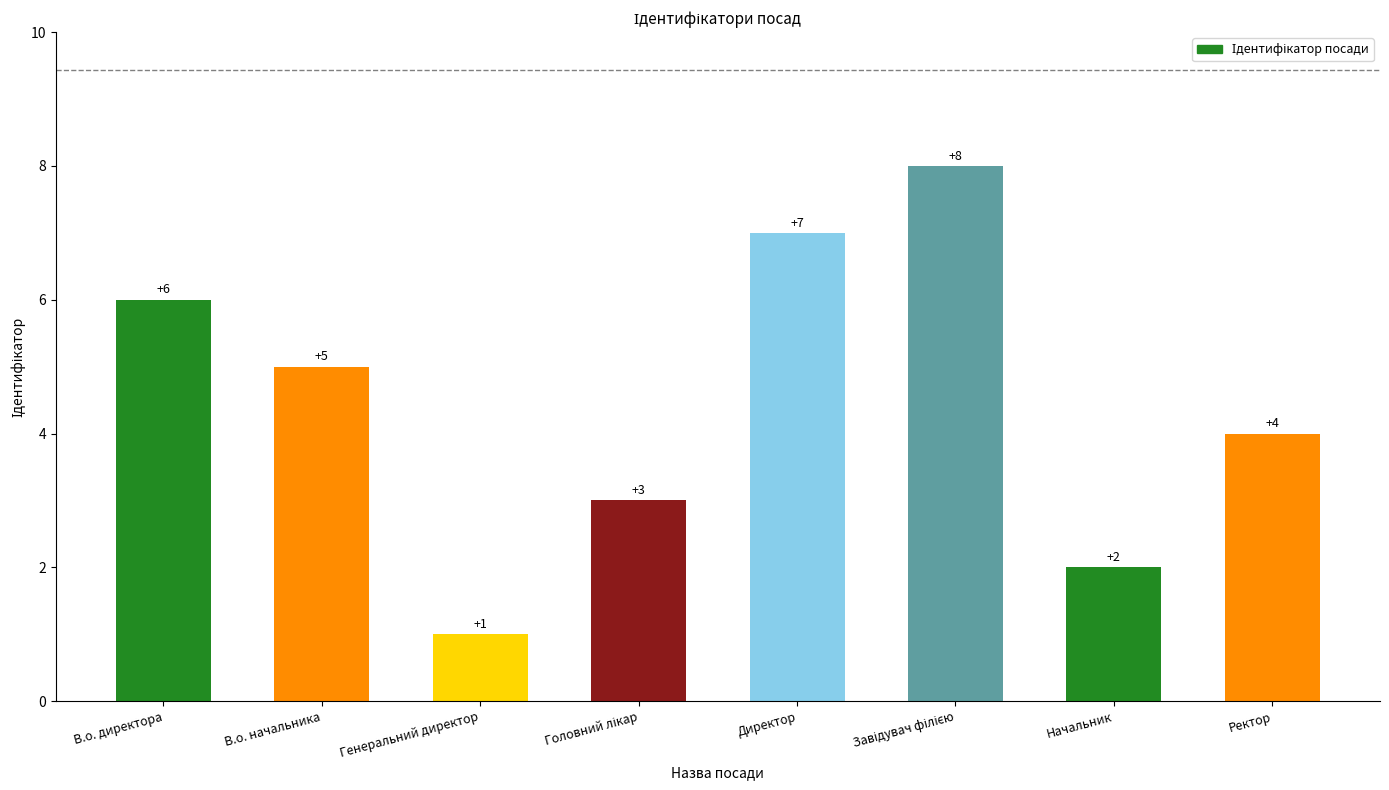

At which label is the value closest to 4?

Ректор